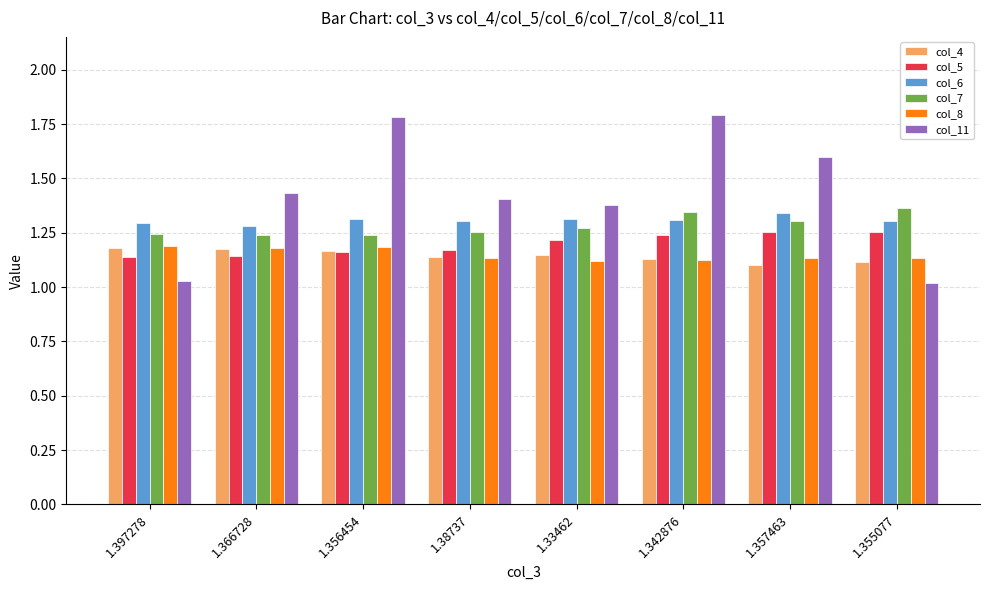

What is the label of the 1st bar from the right?

1.355077